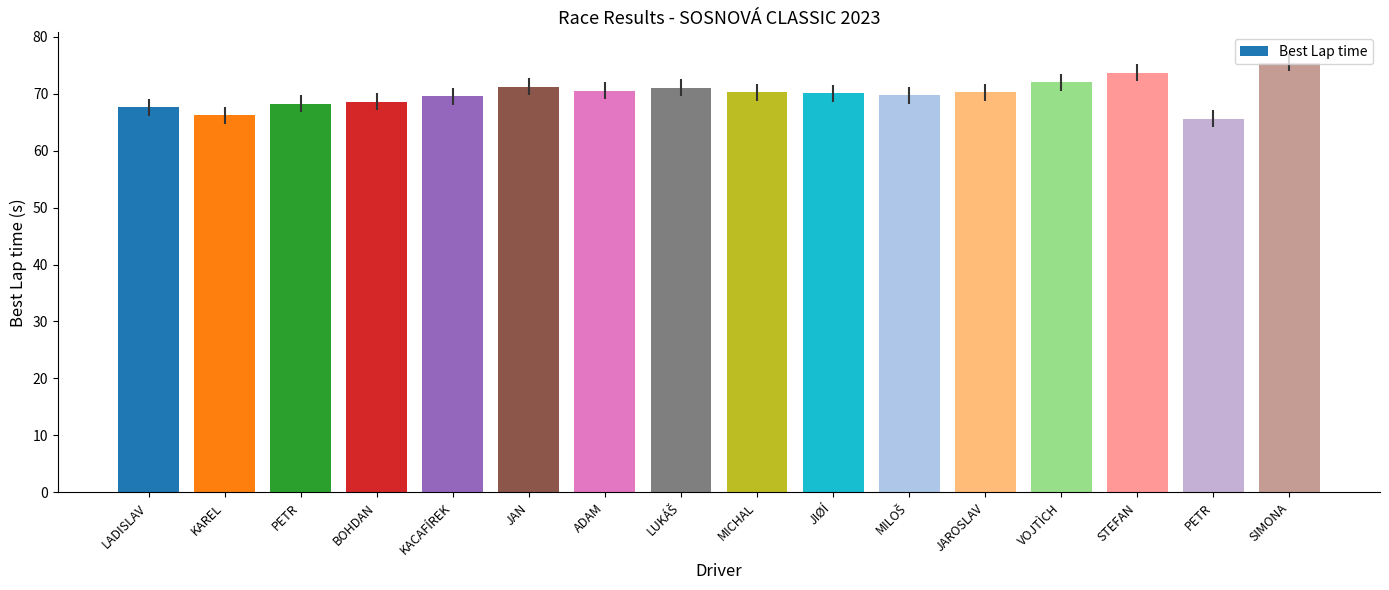

The value at MICHAL is 40.9. True or false?

False